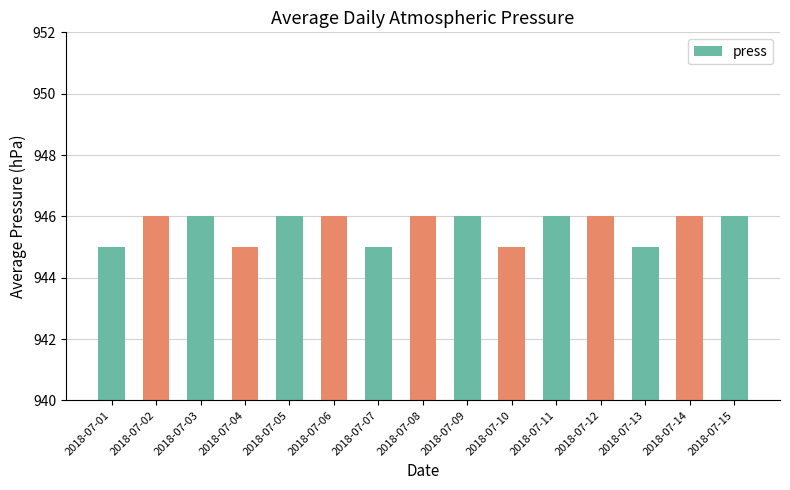

Which has a higher value, 2018-07-05 or 2018-07-07?

2018-07-05